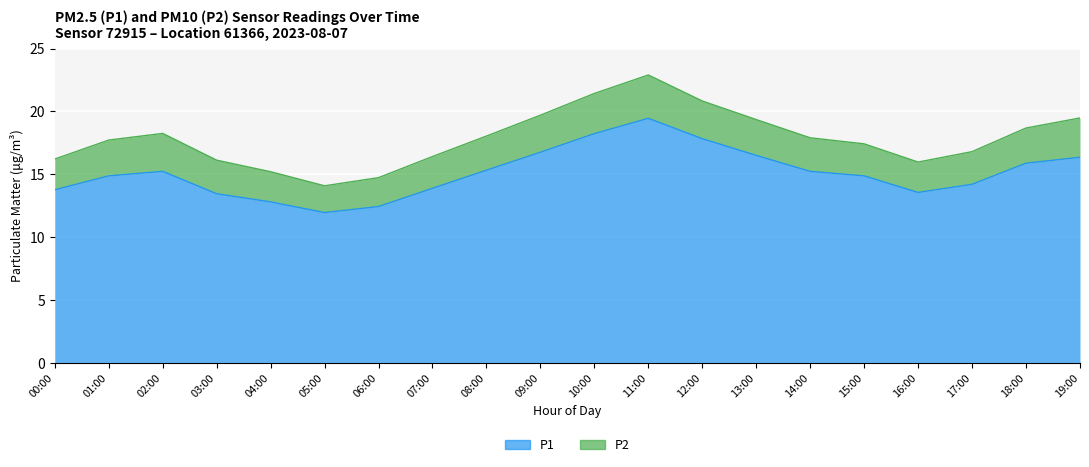

What is the label of the 17th point from the right?

03:00